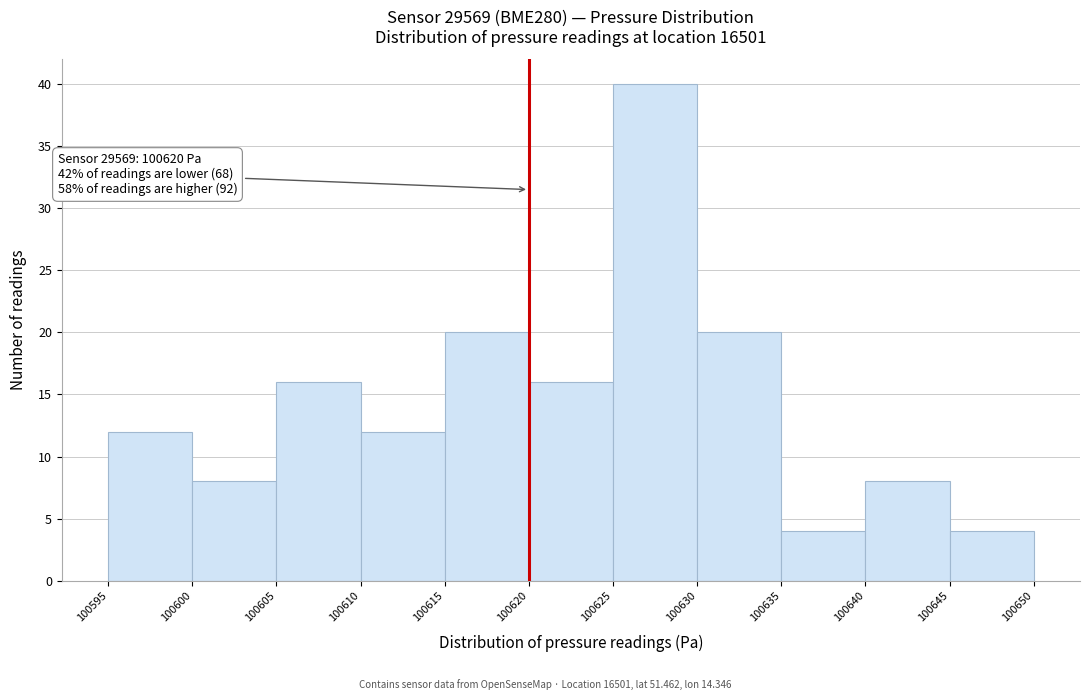

Over which range of the x-axis is the bar tallest?

100625 to 100630